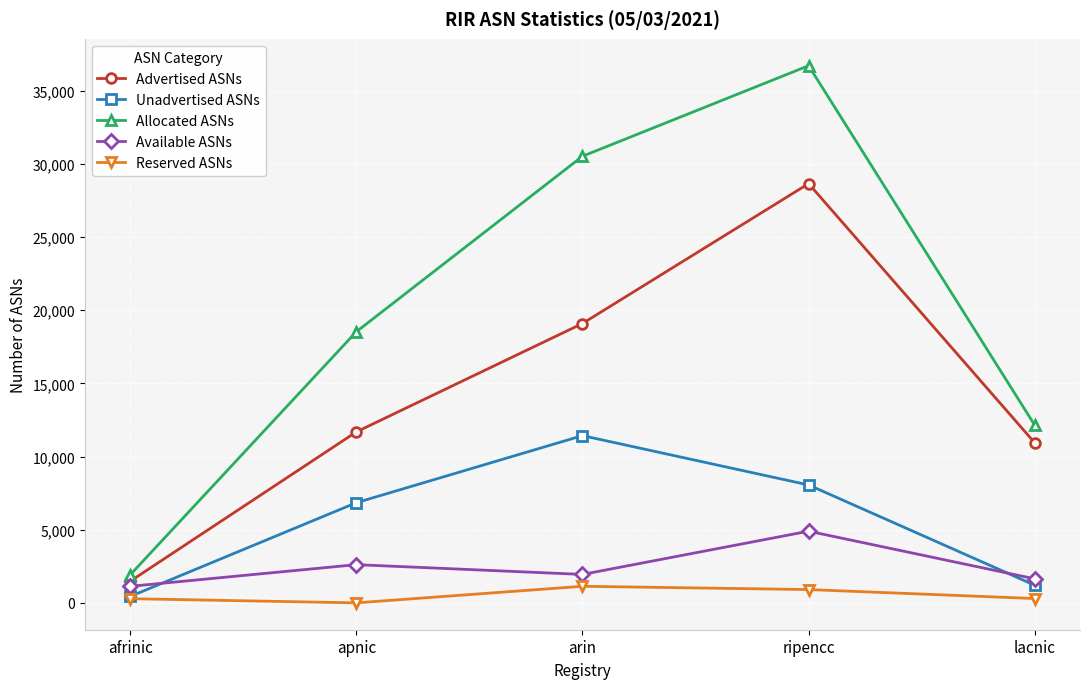

What is the sum of the Unadvertised ASNs values at arin and ripencc?

19493